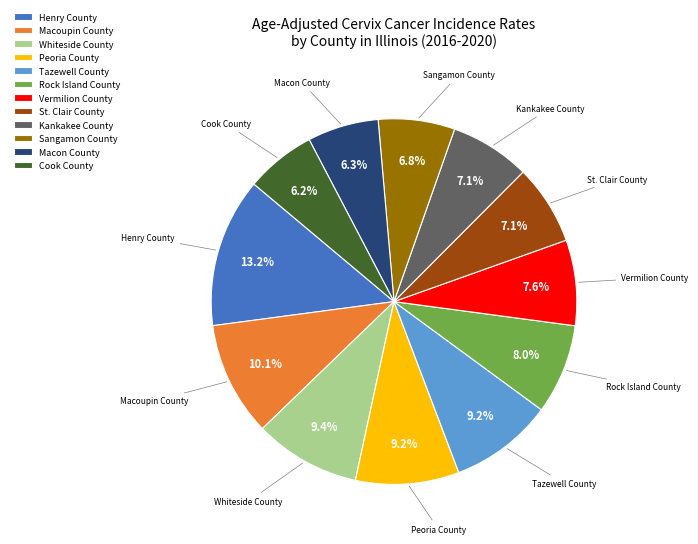

What is the total percentage of St. Clair County and Henry County?

20.3%